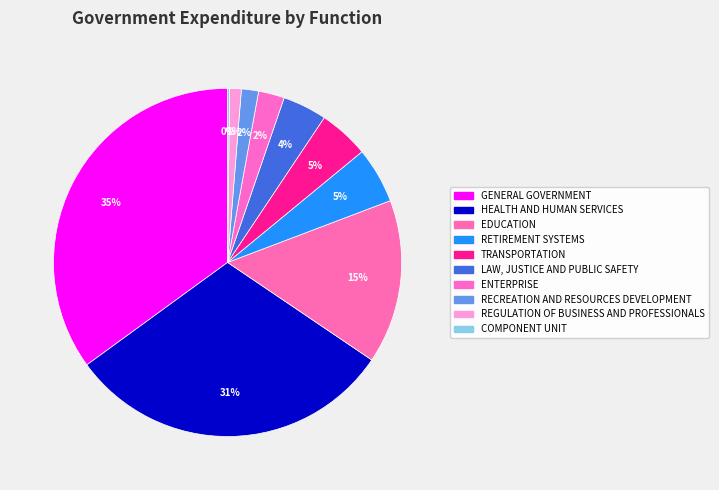

What is the change in value from RETIREMENT SYSTEMS to COMPONENT UNIT?

-1567267933.4